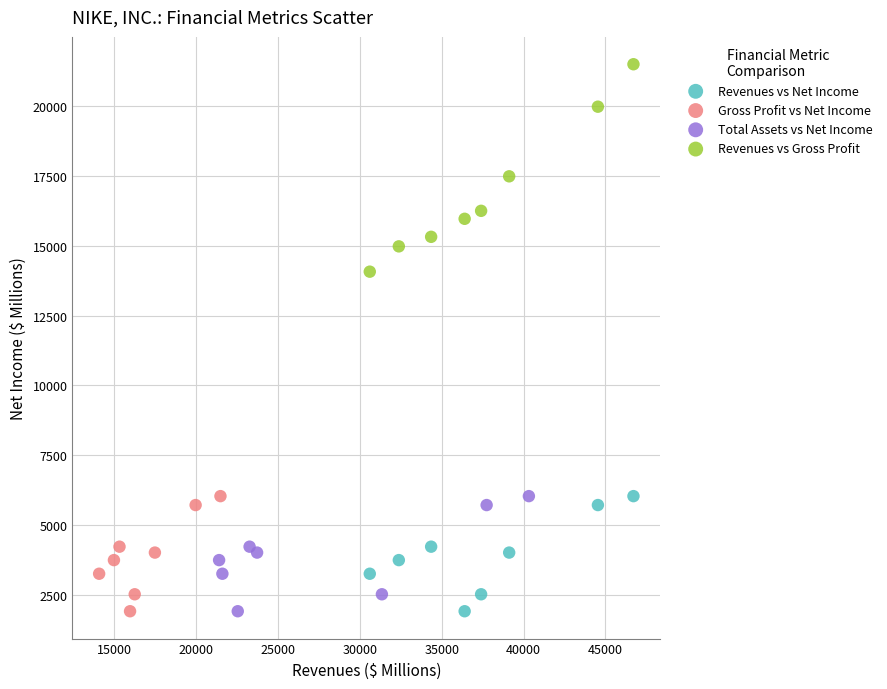

Which series has the largest Y range (max minus min)?

Revenues vs Gross Profit